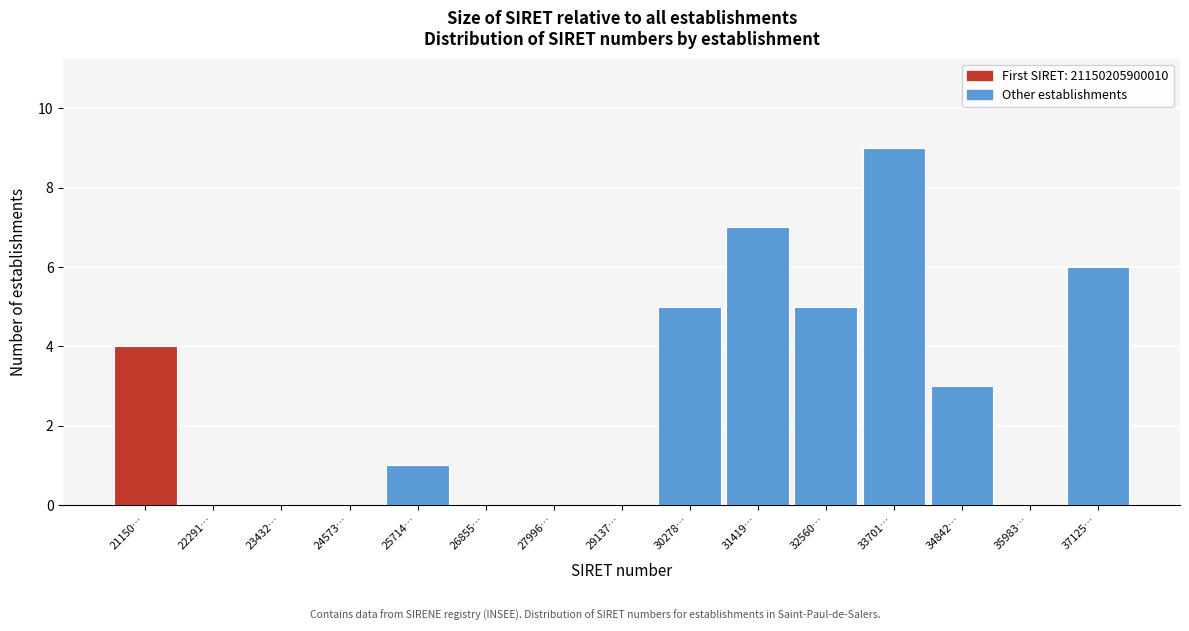

Reading left to right, transcribe all the data shown in this chart.

21150…=4	22291…=0	23432…=0	24573…=0	25714…=1	26855…=0	27996…=0	29137…=0	30278…=5	31419…=7	32560…=5	33701…=9	34842…=3	35983…=0	37125…=6